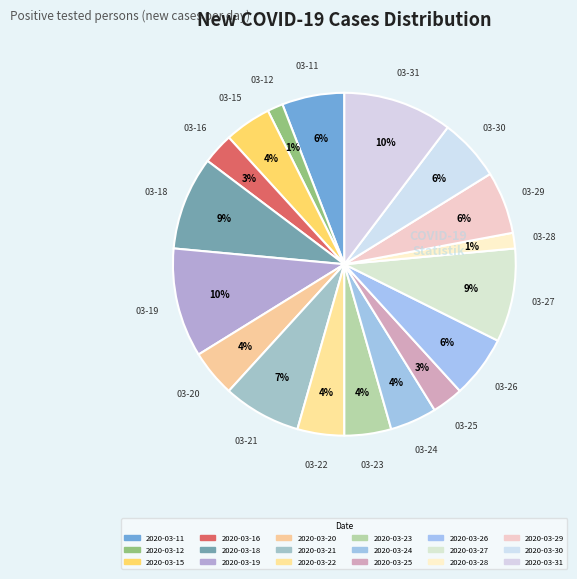

To the nearest percent, what portion does 2020-03-27 represent?

9%